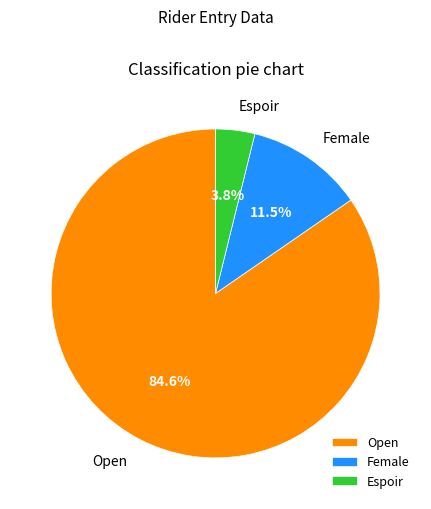

Combined, do Espoir and Female account for over 50%?

No